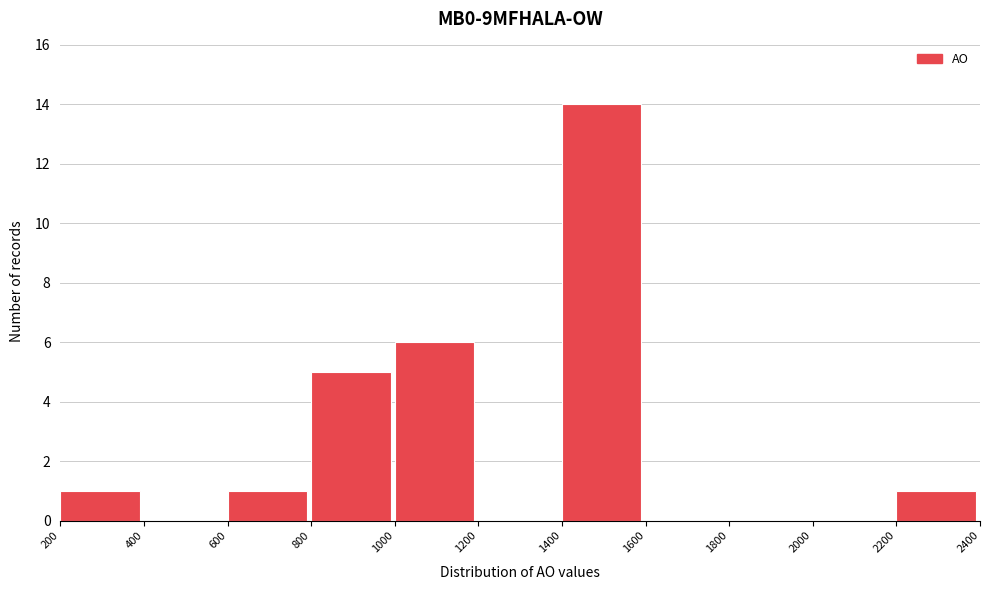

Over which range of the x-axis is the bar tallest?

1400 to 1600